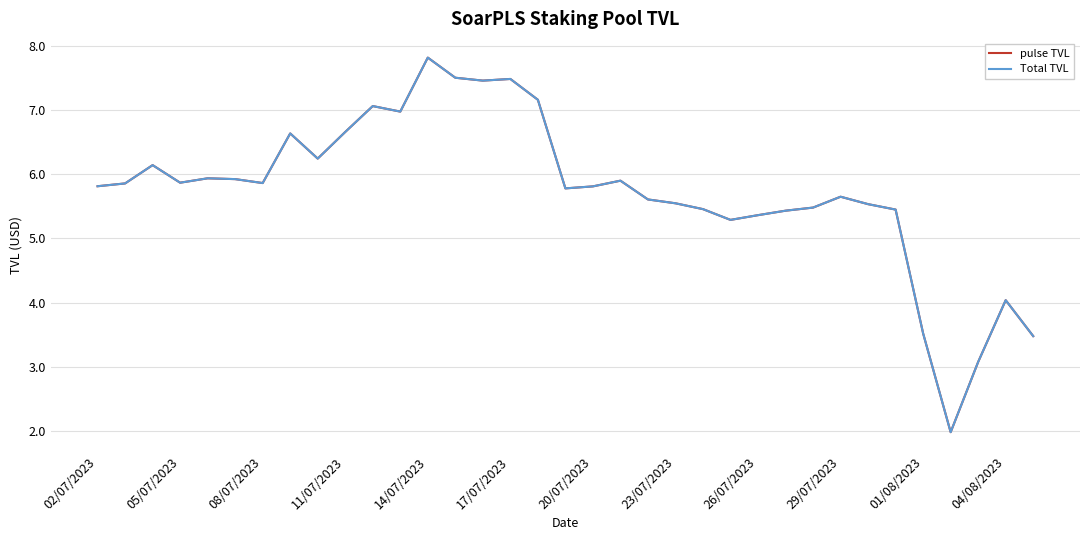

What is the lowest value of the pulse TVL series?

2.0